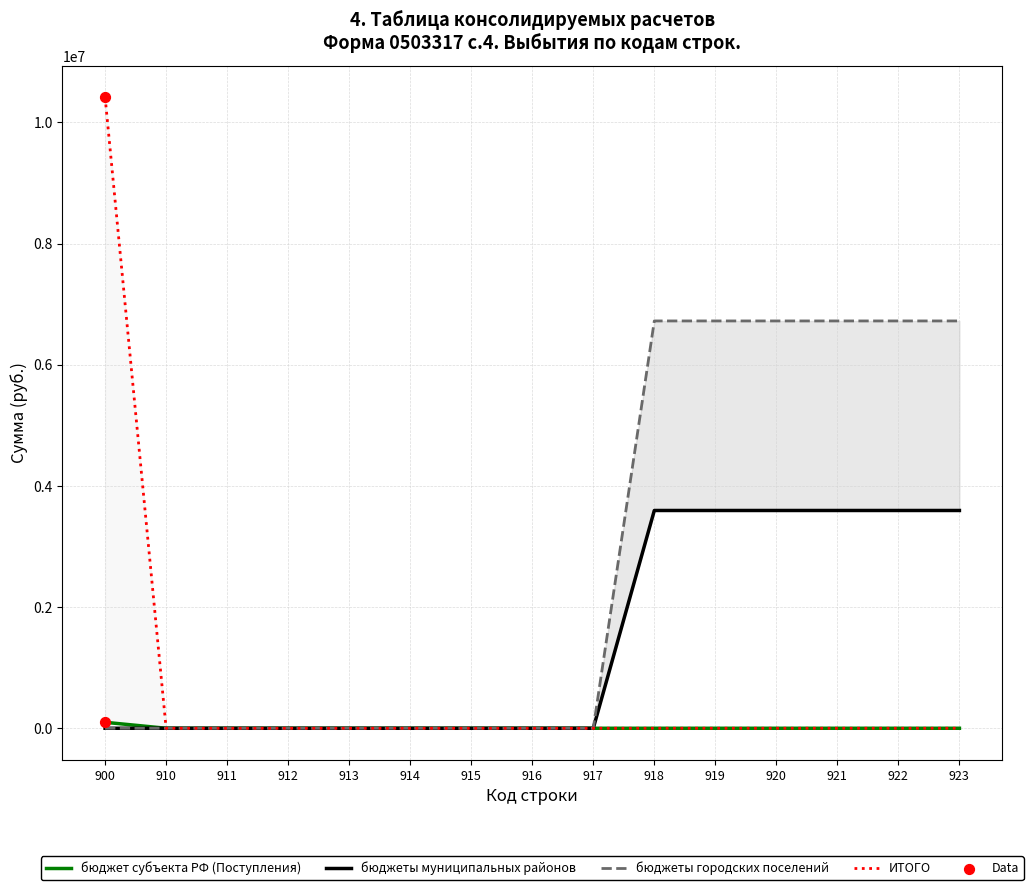

What are all the series names shown in the legend?

бюджет субъекта РФ (Поступления), бюджеты муниципальных районов, бюджеты городских поселений, ИТОГО